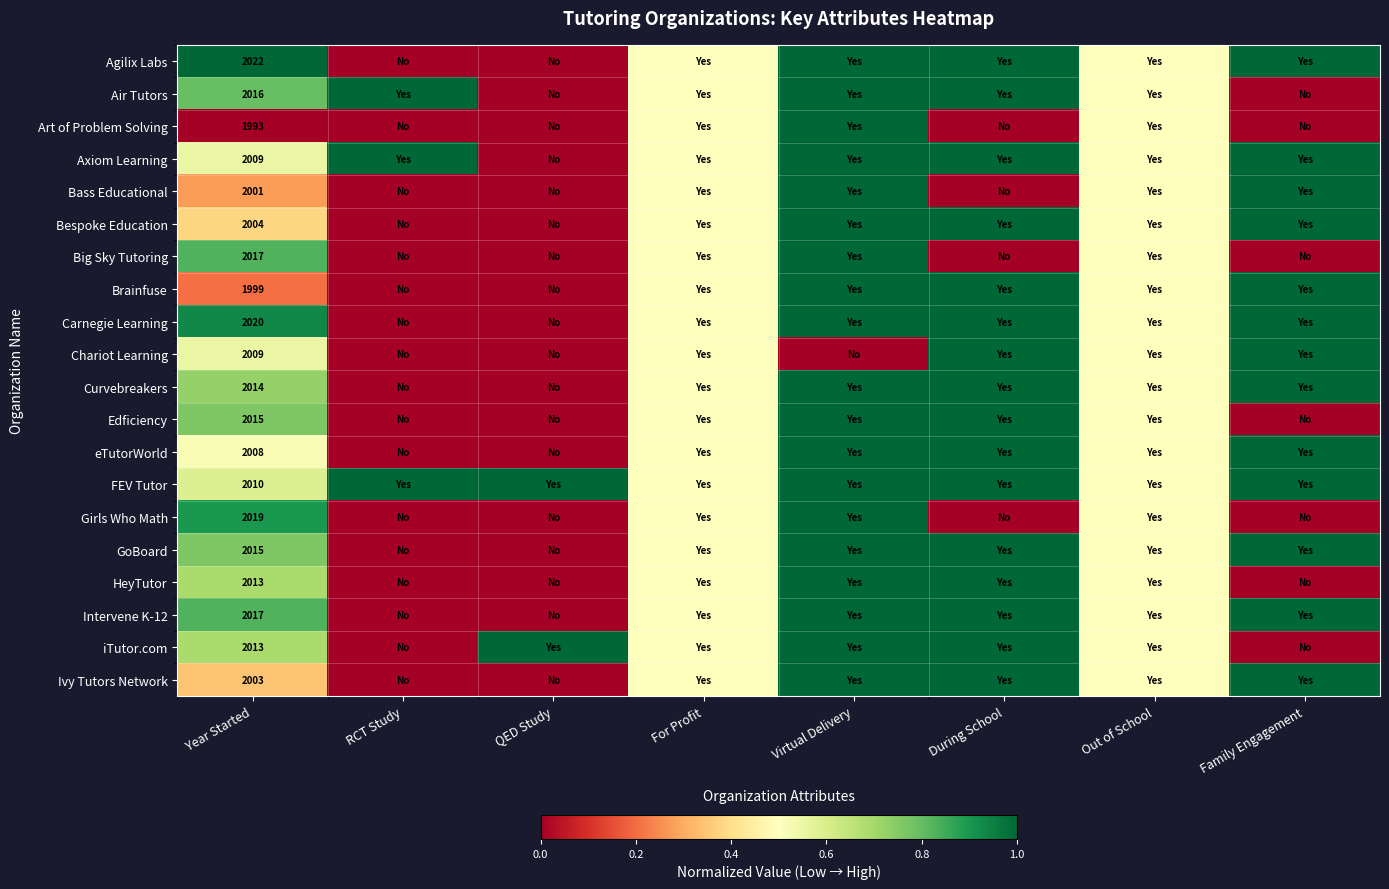

Is it true that Agilix Labs equals 2022.0 at Year Started?

True